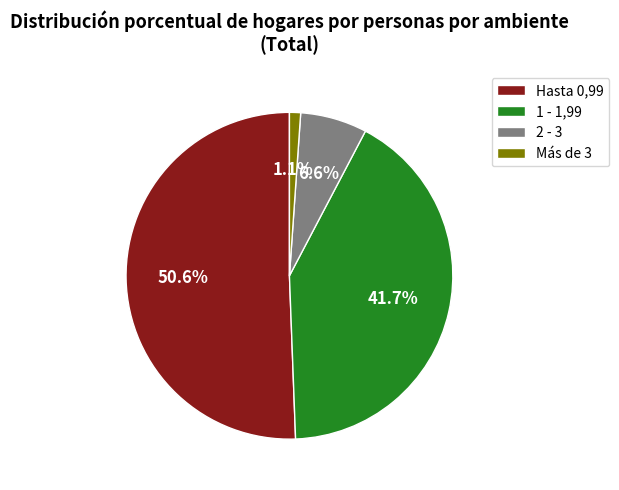

How many segments does this pie chart have?

4